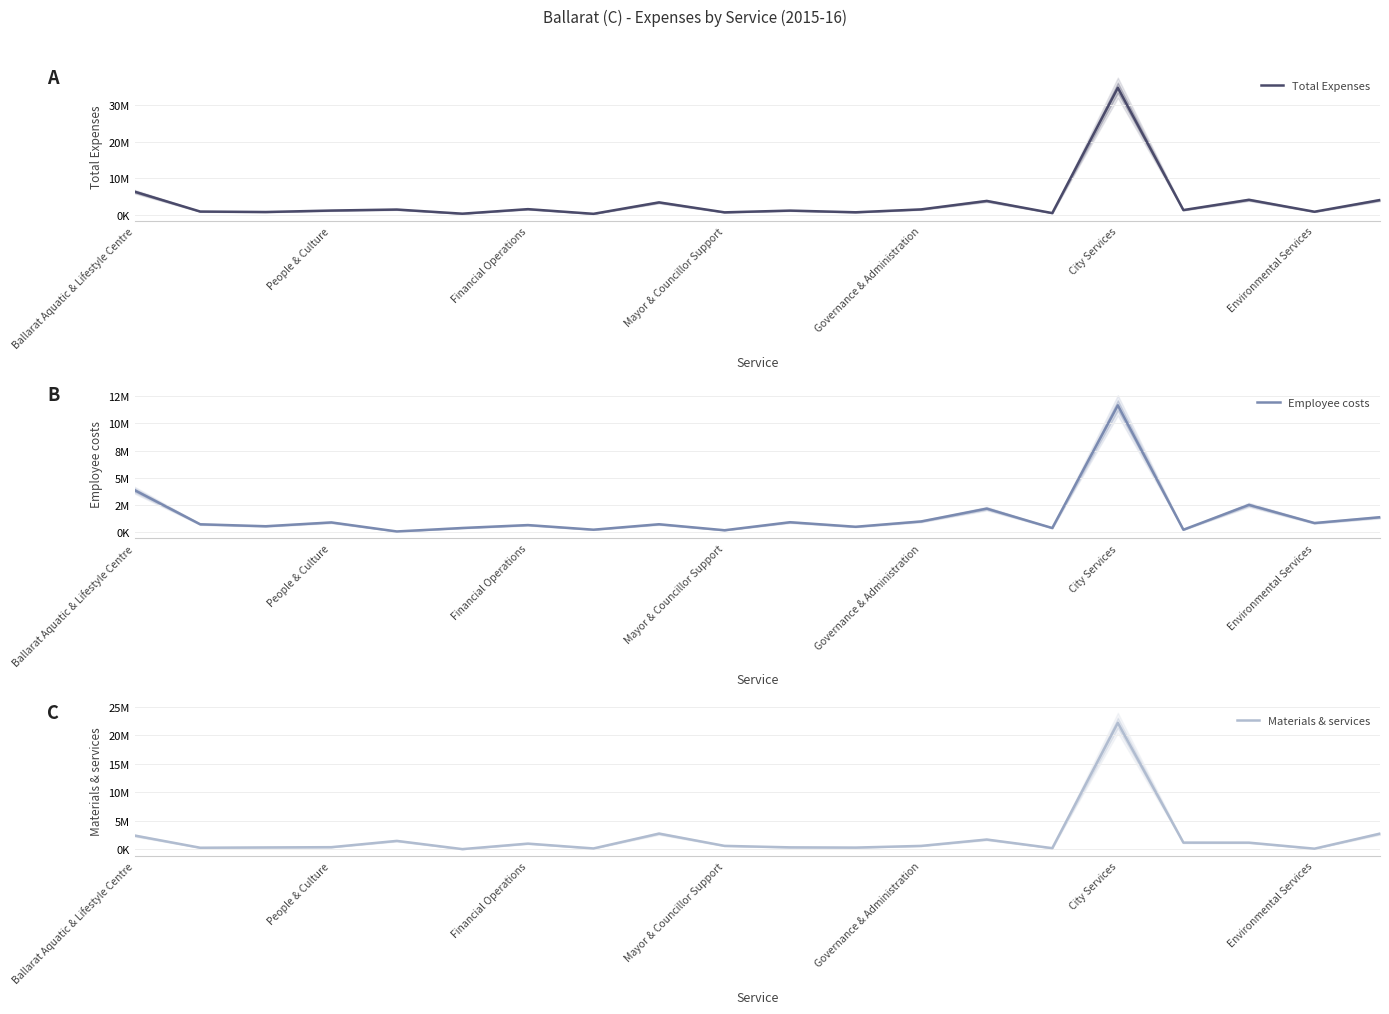

Reading right to left, extract all data points from this chart.

Total Expenses: 4121840	945735	4180887	1395848	34615014	576093	3873090	1578923	793127	1249903	774393	3481574	375333	1644366	413353	1537335	1263437	866413	993139	6385235
Employee costs: 1382264	848914	2513226	234597	11644681	391160	2171402	996476	506144	923058	187984	737103	238675	661170	394348	76359	905046	554412	733541	3860750
Materials & services: 2739576	96821	1152664	1161251	22190333	184933	1701688	582447	286983	326845	586409	2744471	136658	983196	19005	1460976	358391	312001	259598	2400883